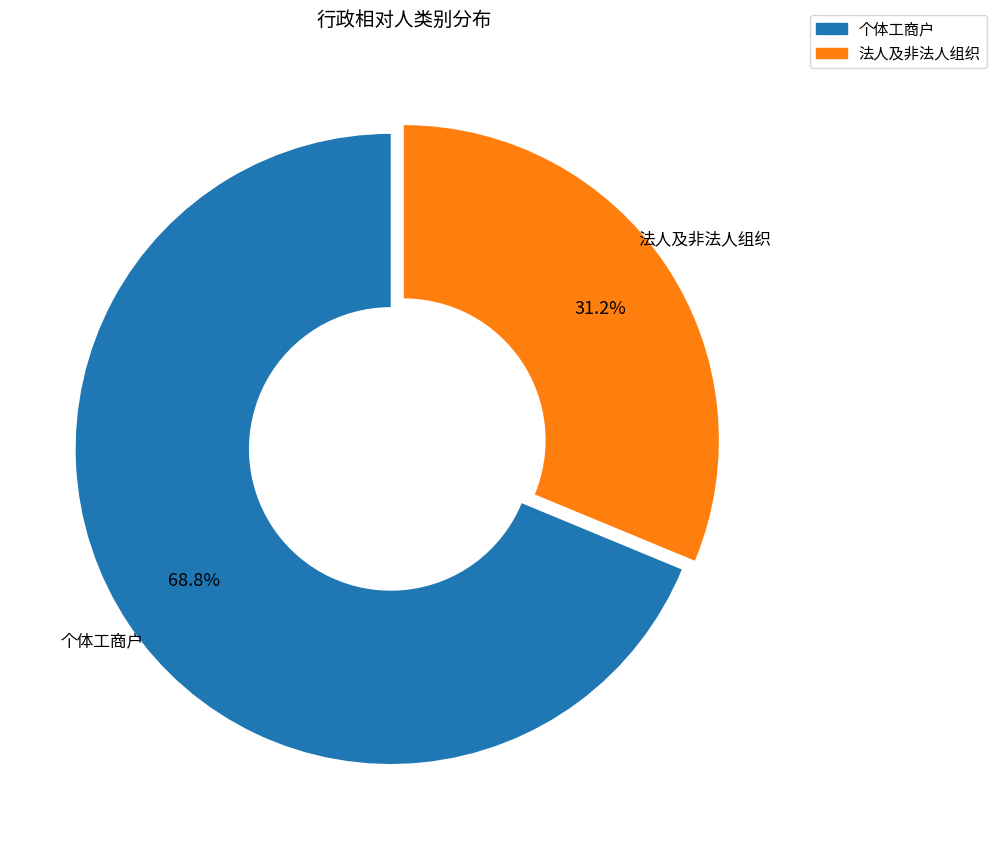

To the nearest percent, what is the average slice percentage?

50%